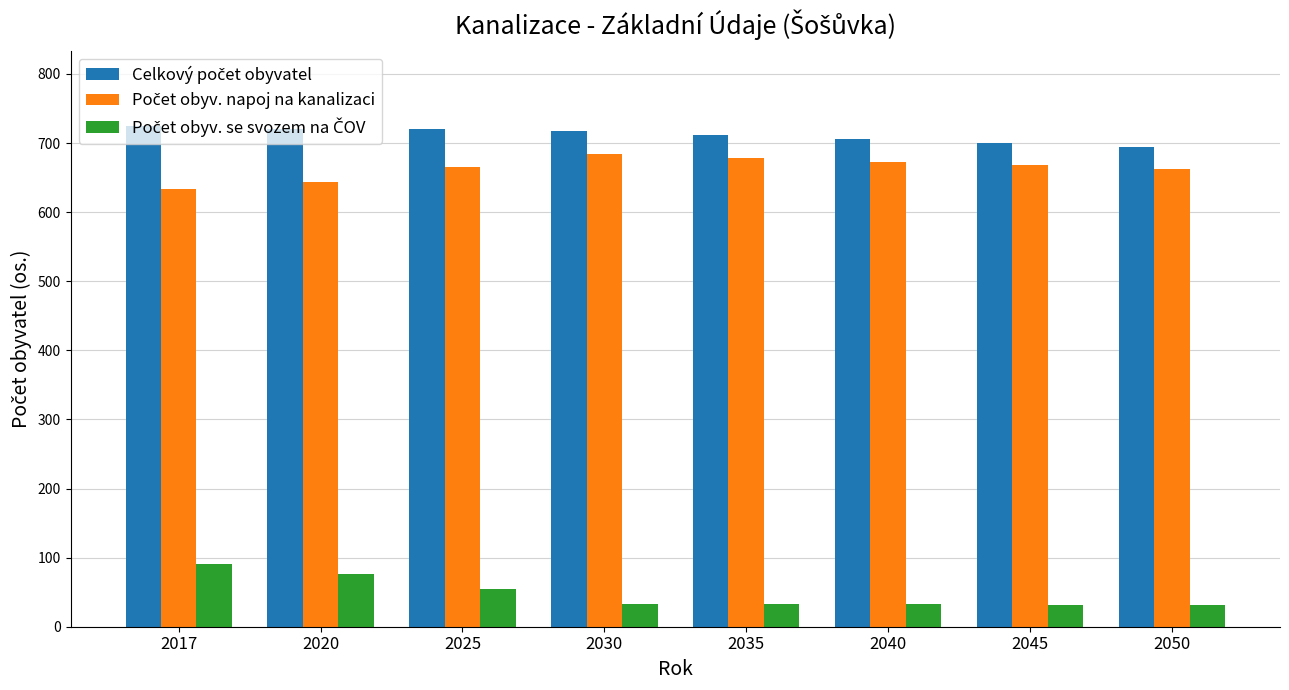

What is the difference between the highest and lowest values at 2025?

665